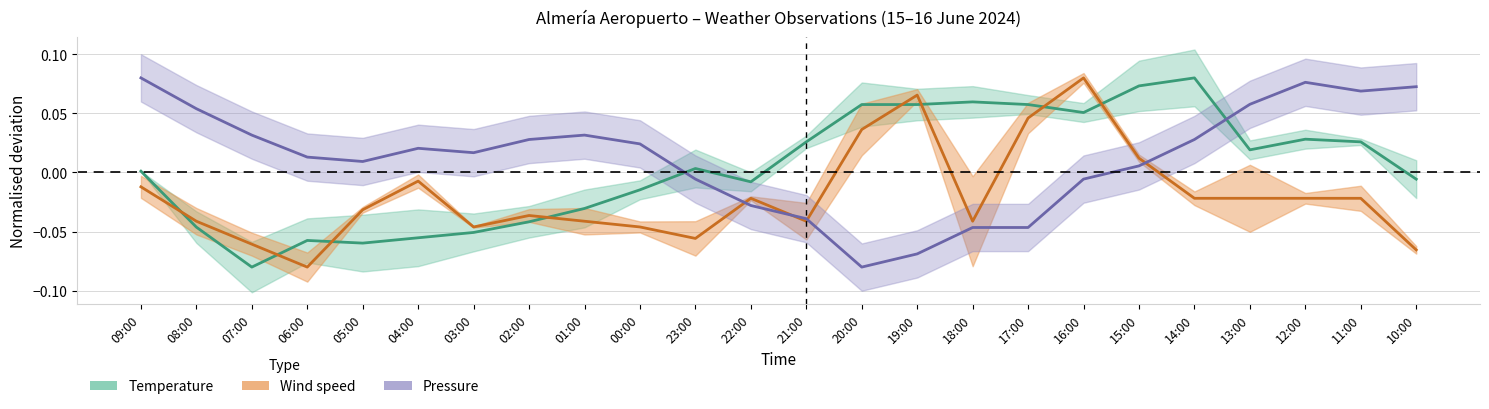

List the labels in order of Temperature value, largest first.

14:00, 15:00, 18:00, 20:00, 19:00, 17:00, 16:00, 12:00, 21:00, 11:00, 13:00, 23:00, 09:00, 10:00, 22:00, 00:00, 01:00, 02:00, 08:00, 03:00, 04:00, 06:00, 05:00, 07:00